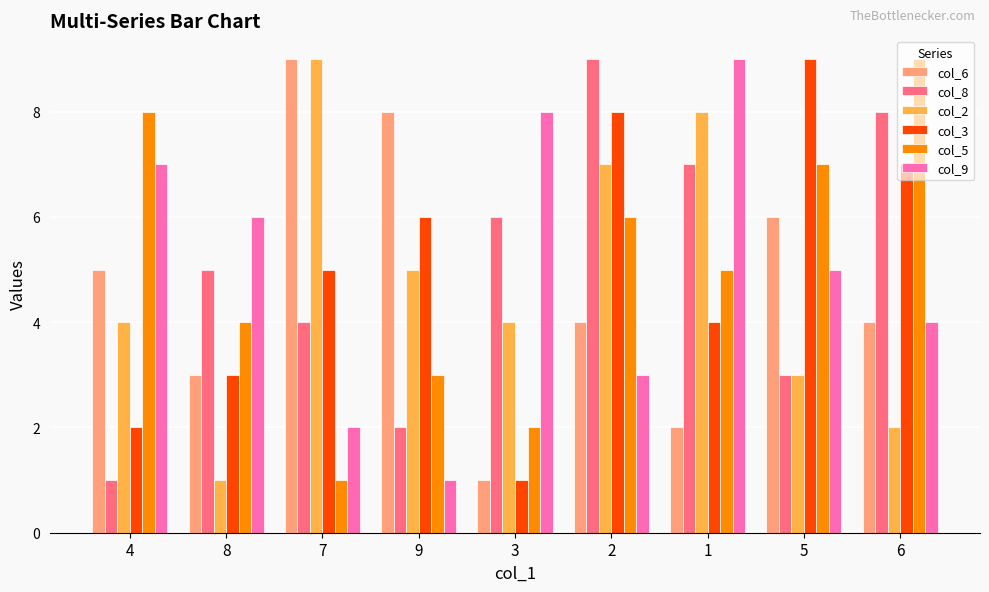

What is the spread (max minus min) of values at 1?

7